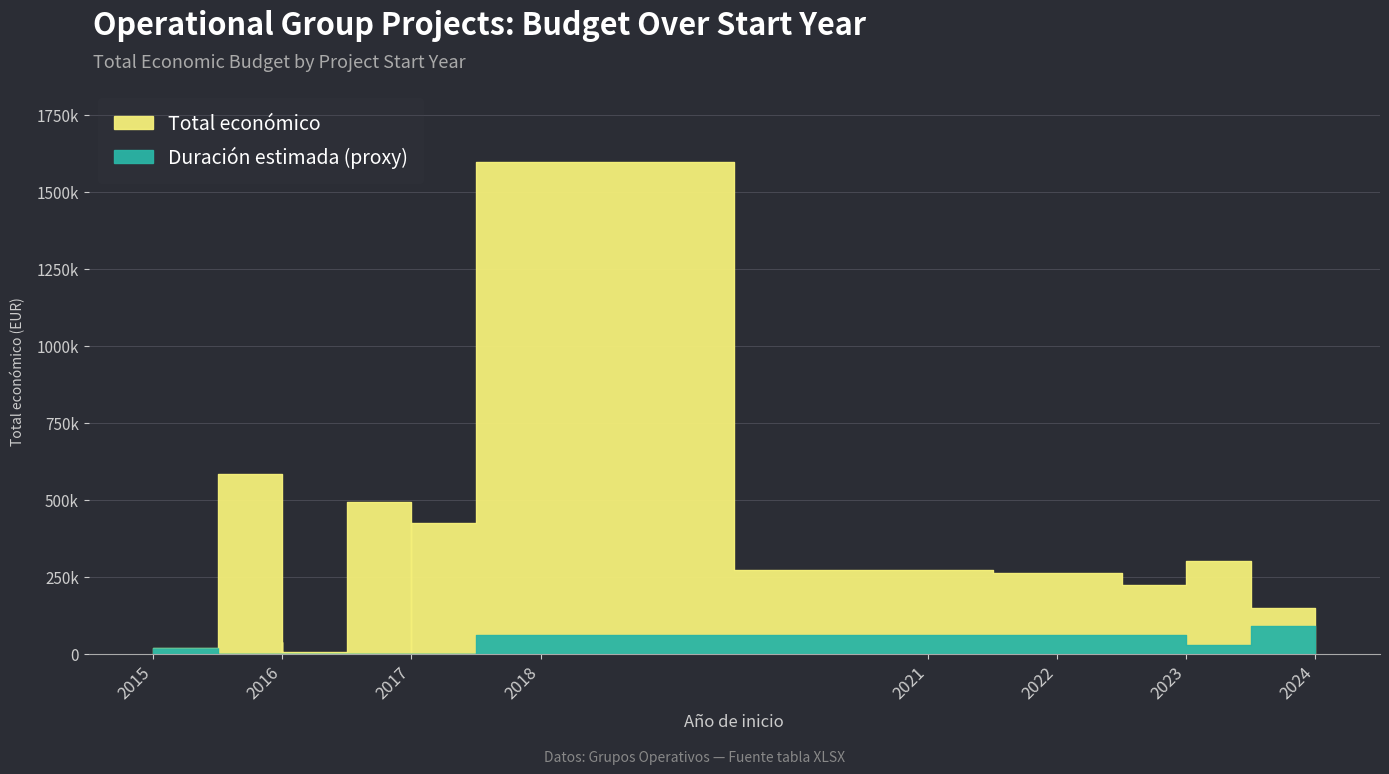

Which label corresponds to the largest value in the chart?

2018